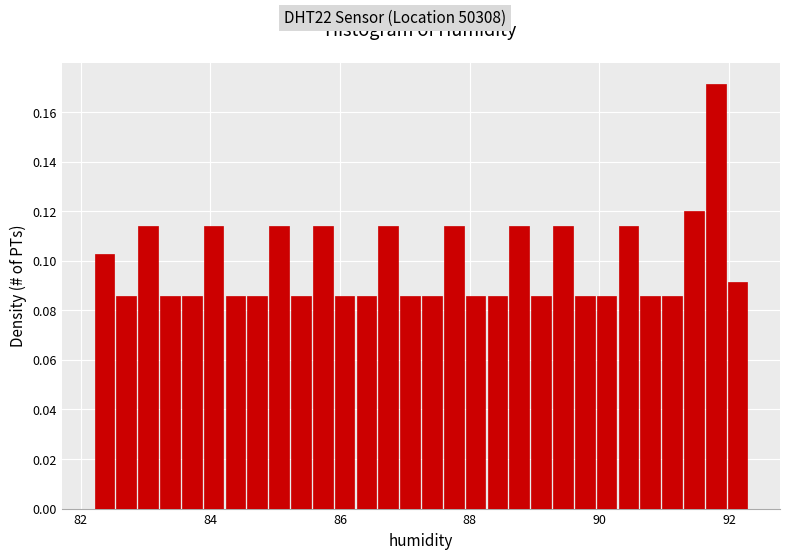

Around what value on the x-axis is the tallest bar? Give the approximate position of its centre, as read against the axis.

91.8